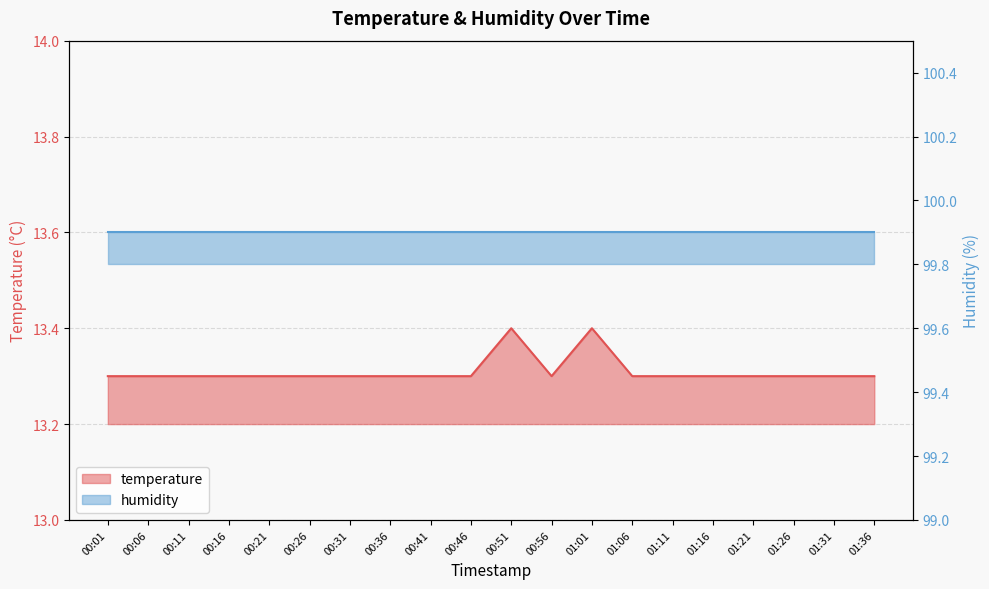

What is the difference between the values at 01:31 and 01:01?

0.1